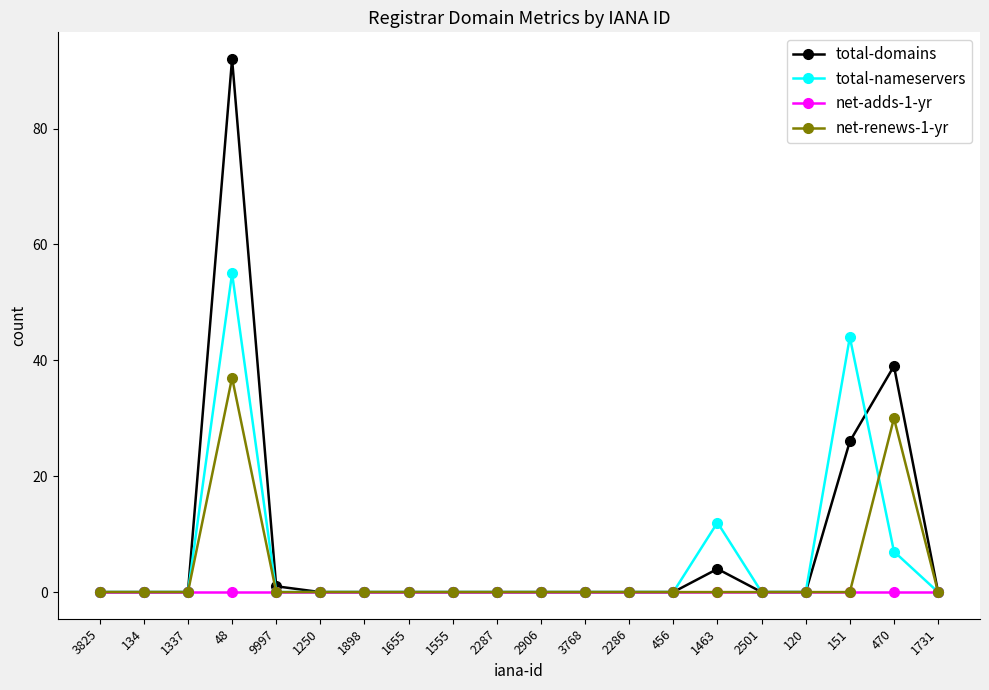

What is the average value of the total-nameservers series?

6